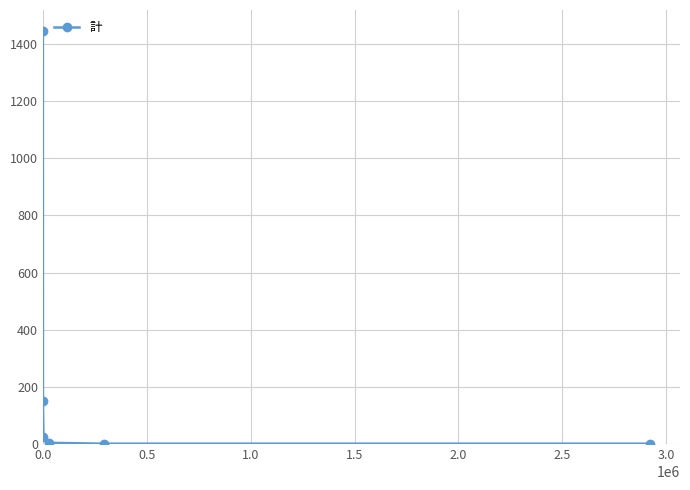

How many values are below 23?

3